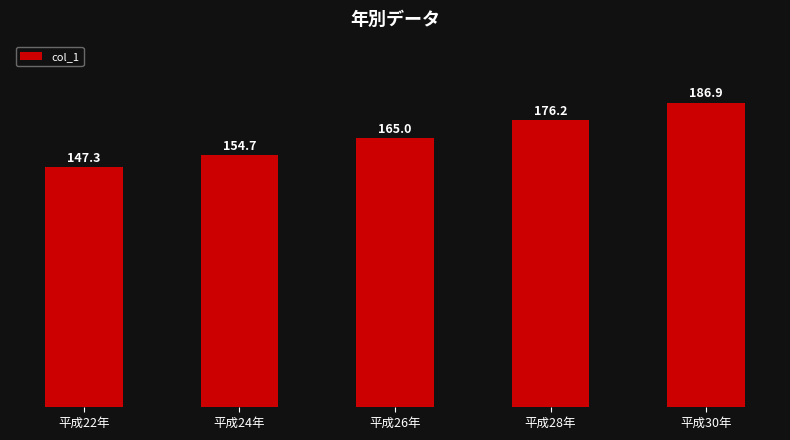

What is the difference between the values at 平成24年 and 平成28年?

21.5